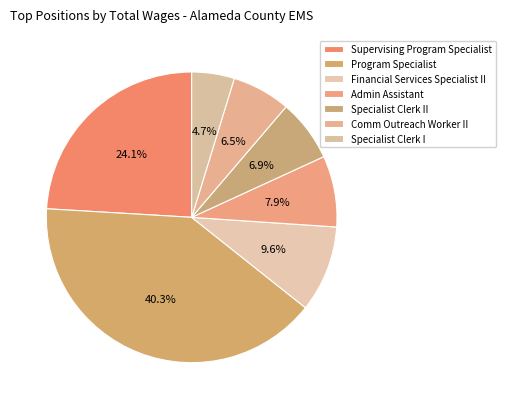

What is the largest slice in the pie chart?

Program Specialist